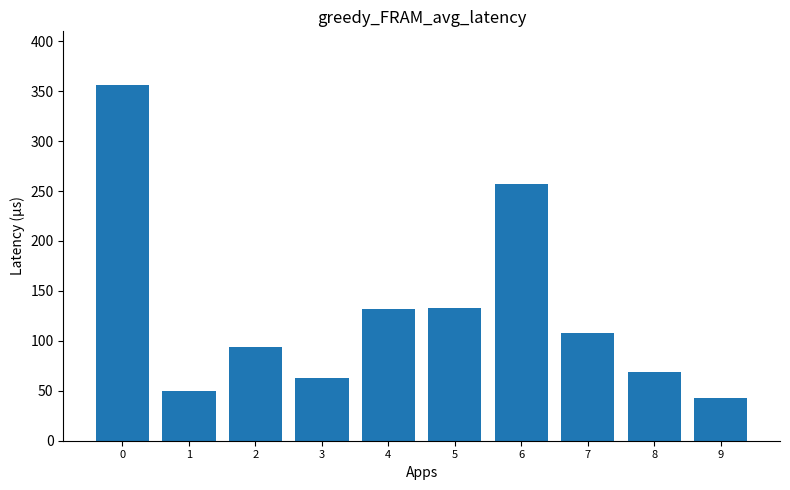

Between 9 and 6, which is larger?

6